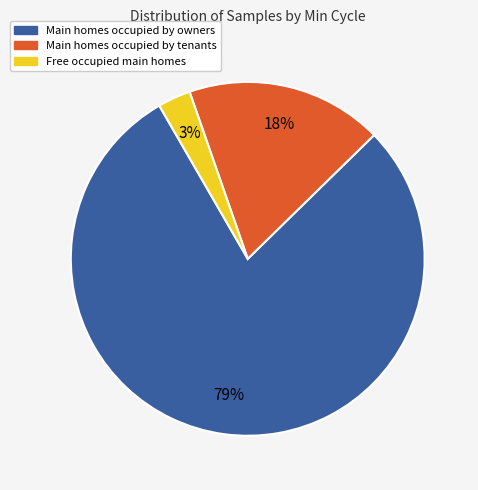

True or false: Main homes occupied by owners accounts for 88% of the total.

False